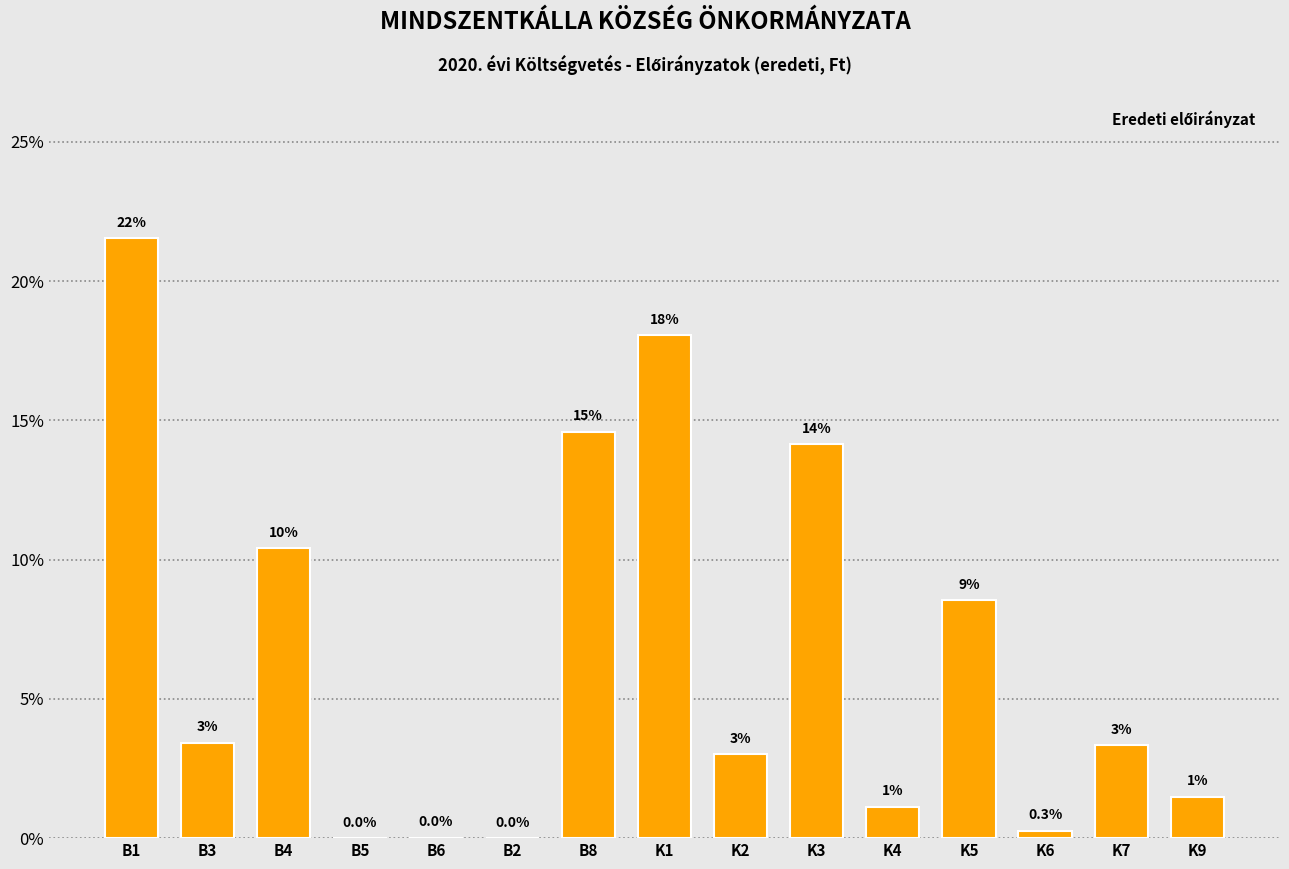

Is it true that the value at K1 is 18.1?

True